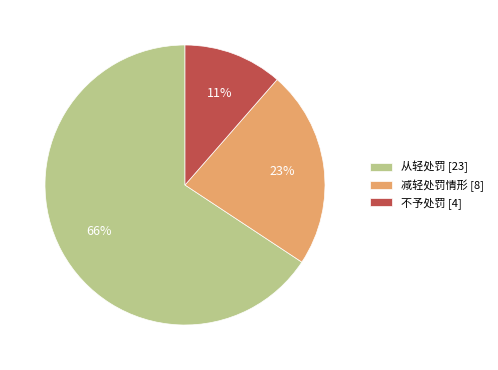

What percentage is the 不予处罚 slice, to the nearest percent?

11%